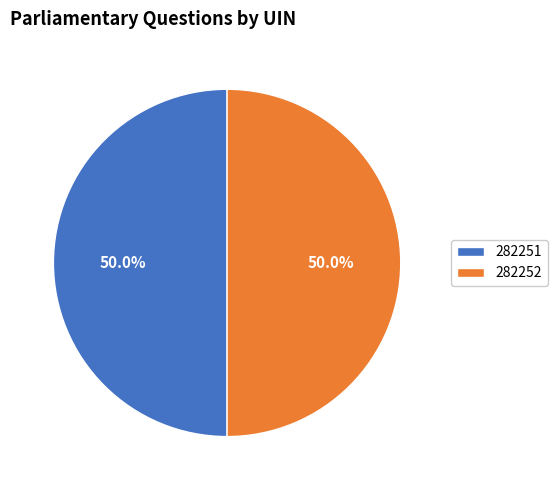

True or false: 282251 accounts for 50% of the total.

True